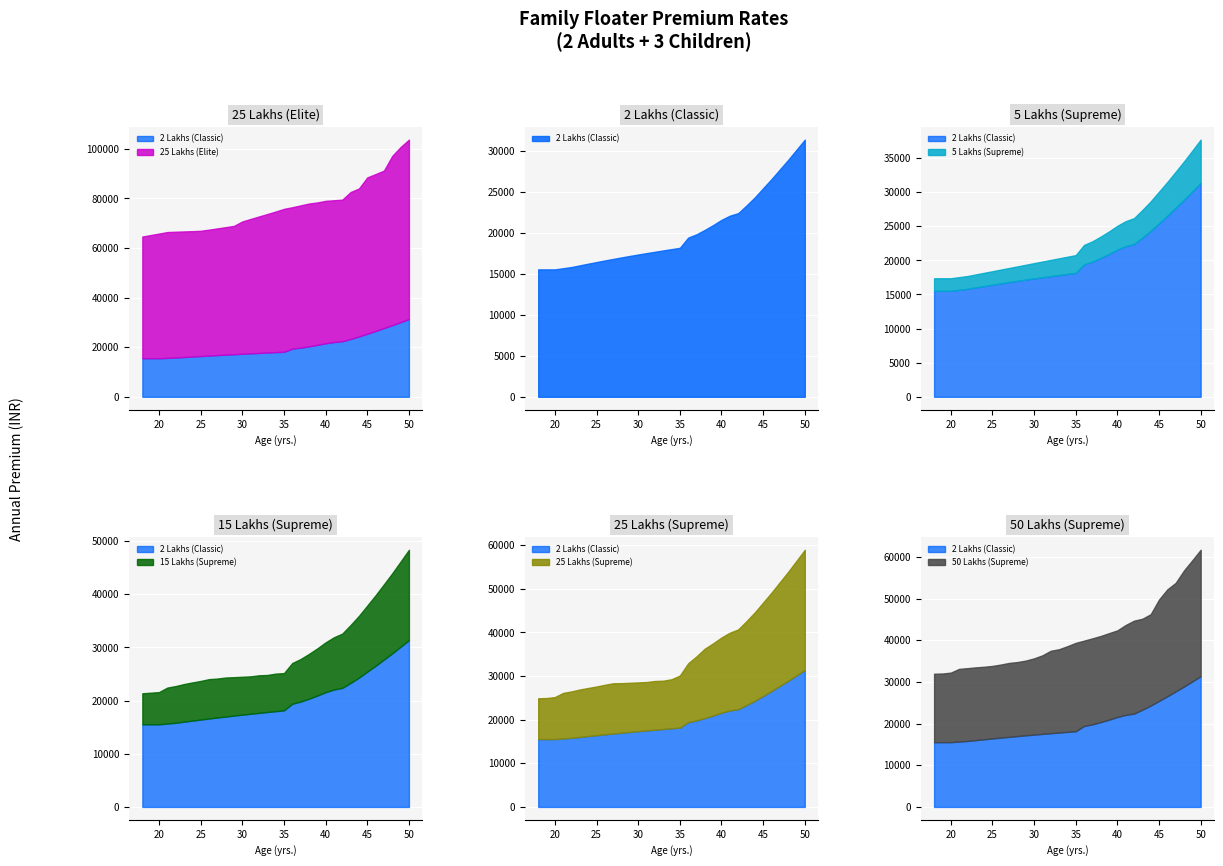

Is it true that 50 Lakhs (Supreme) equals 100218.8 at 49?

False